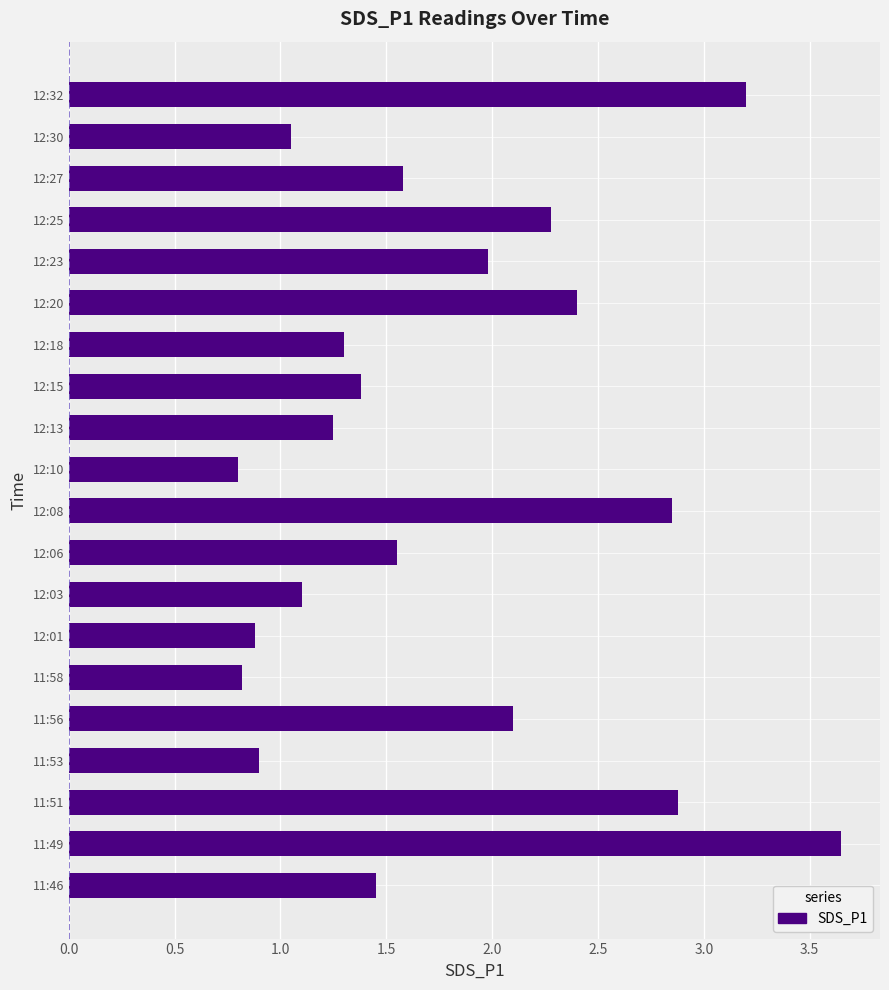

What is the difference between the maximum and second lowest values?

2.8